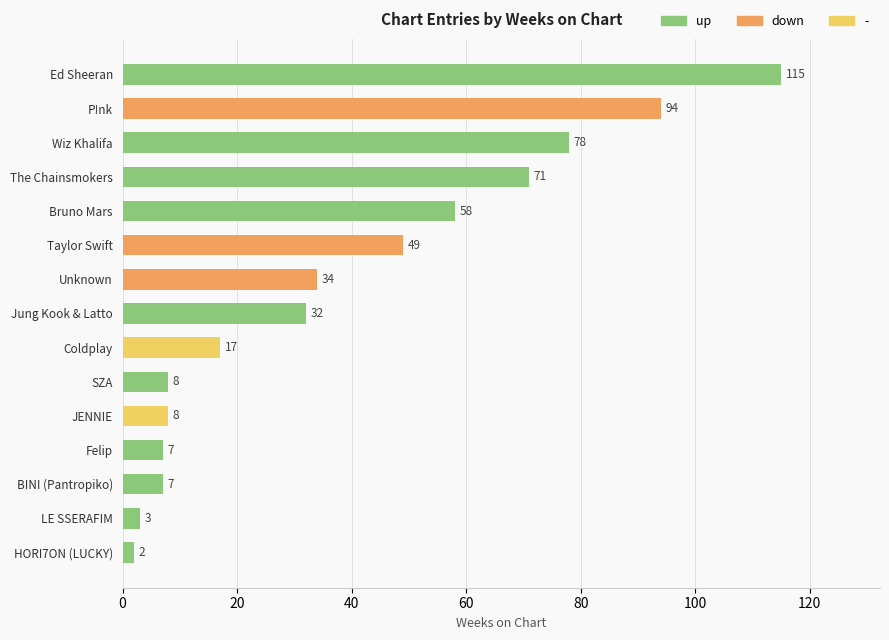

What is the sum of all values?

583